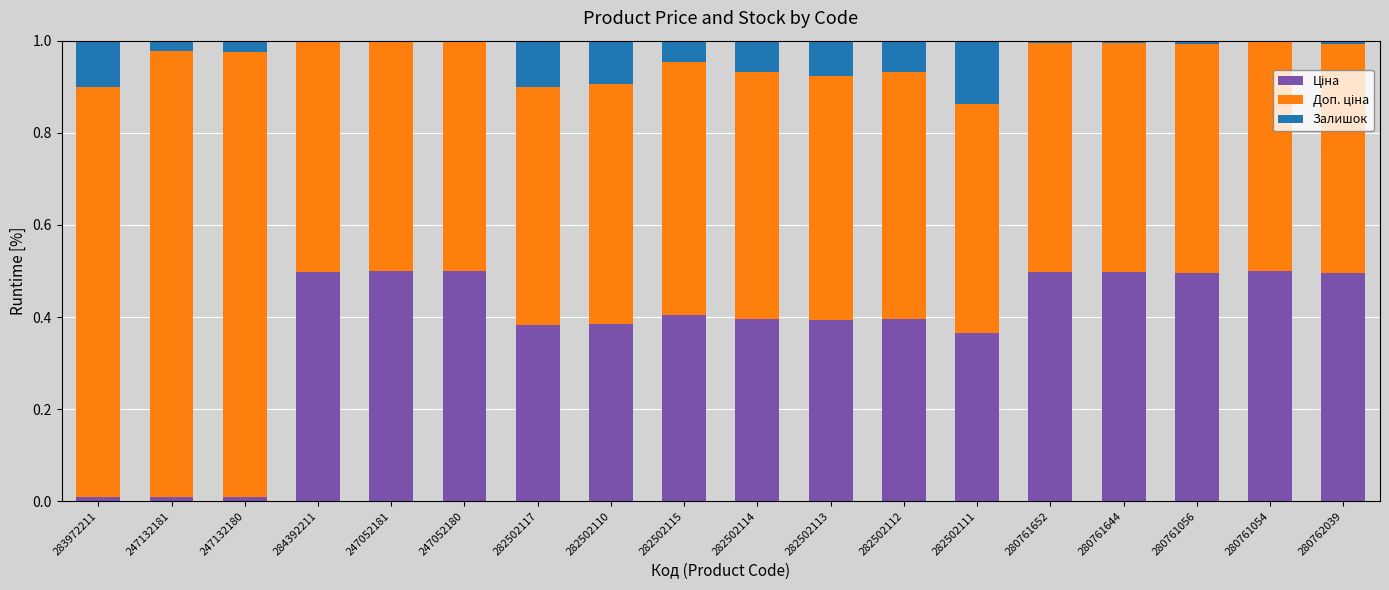

Which series changed the most between 282502117 and 282502112?

Залишок